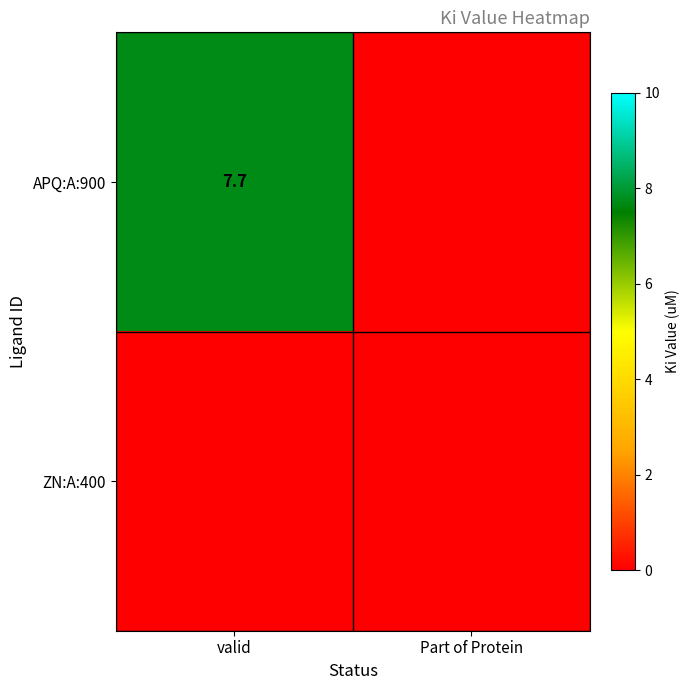

The value of APQ:A:900 at valid is 13.2. True or false?

False